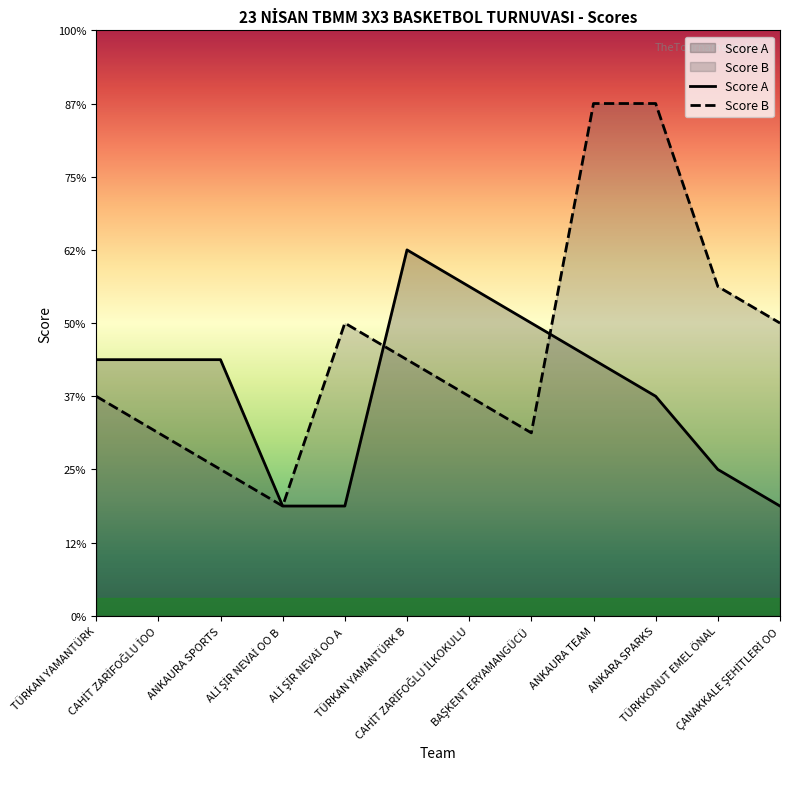

True or false: Score A and Score B cross at least once.

True